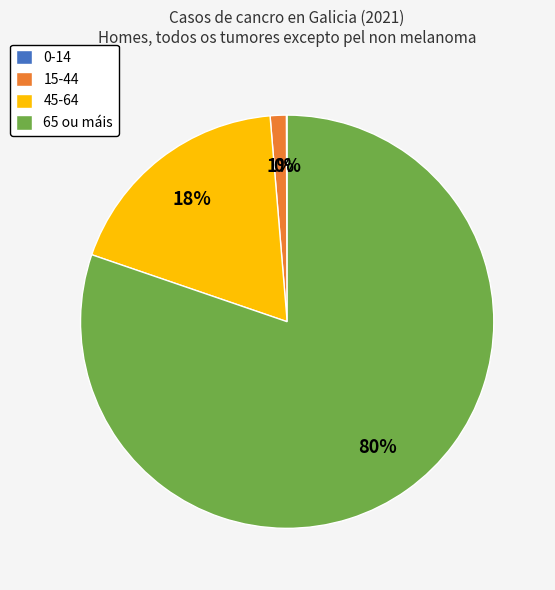

To the nearest percent, what is the average slice percentage?

25%